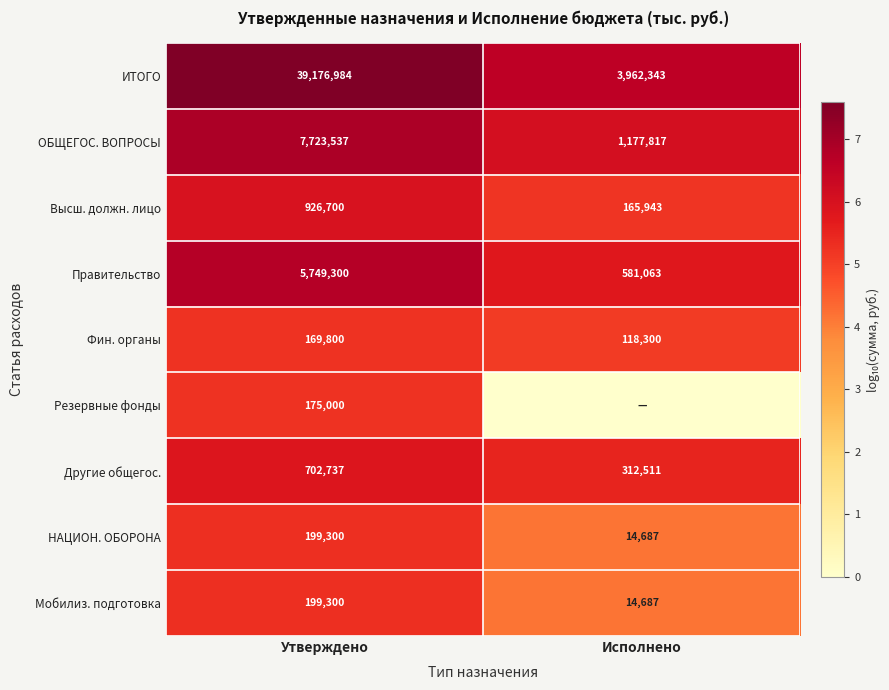

Is the value of ОБЩЕГОС. ВОПРОСЫ at Исполнено greater than the value of Мобилиз. подготовка at Исполнено?

Yes